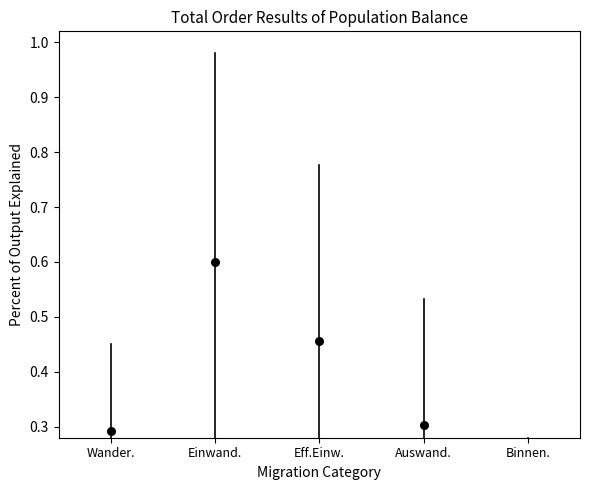

Which has a higher value, Eff.Einw. or Auswand.?

Eff.Einw.